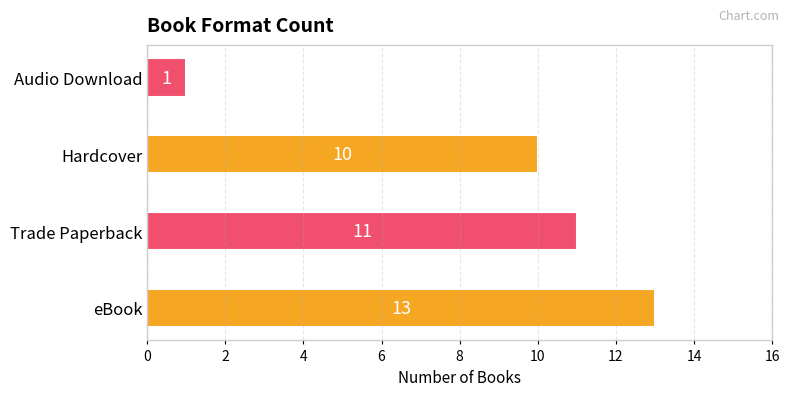

Rank the categories by value from highest to lowest.

eBook, Trade Paperback, Hardcover, Audio Download